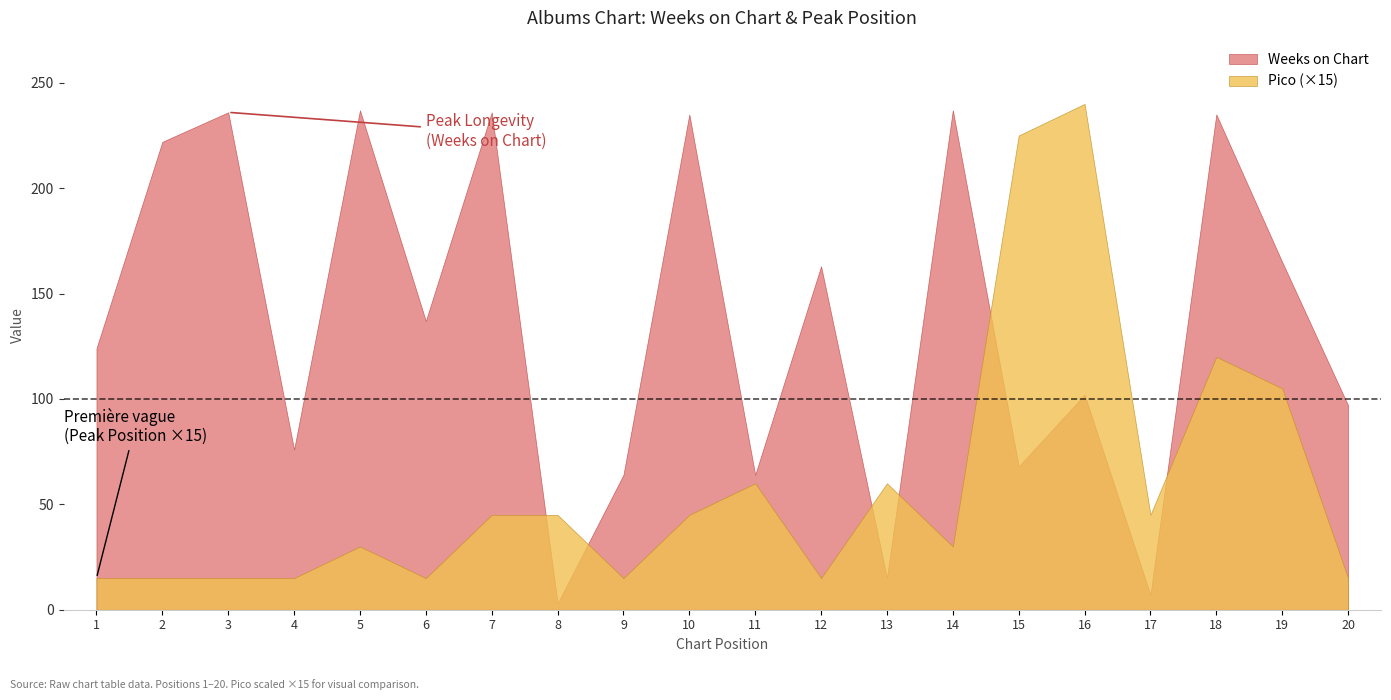

How many lines are shown in the chart?

2